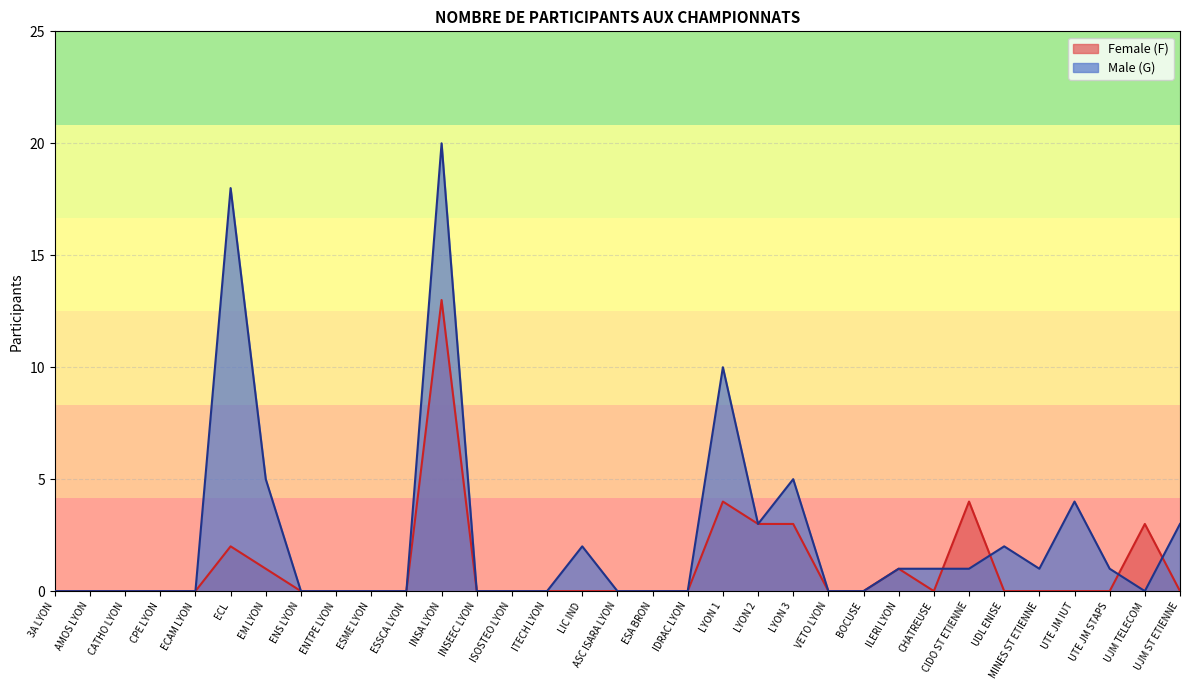

List the series in order of their peak value, highest first.

Male (G), Female (F)